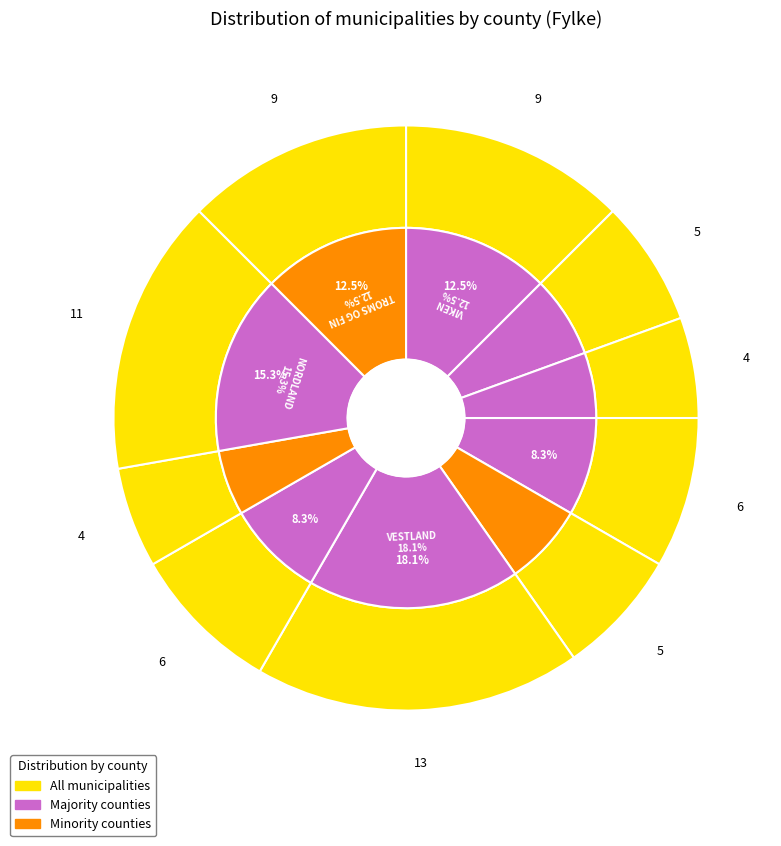

Does fylkesnr represent more than half of the total?

No